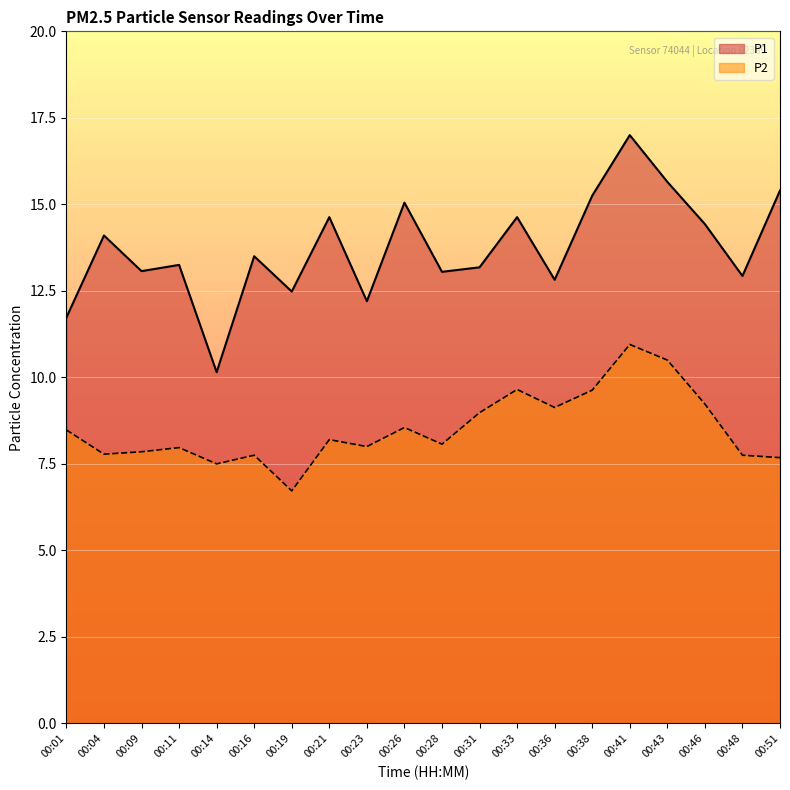

Where does the P2 series first go above 8?

00:01